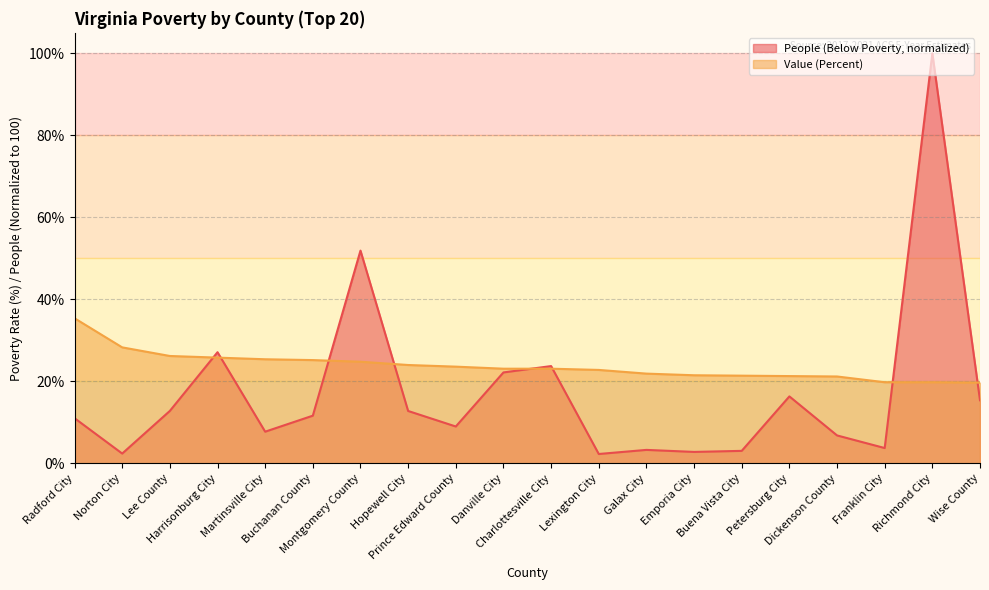

What position from the left is Harrisonburg City?

4